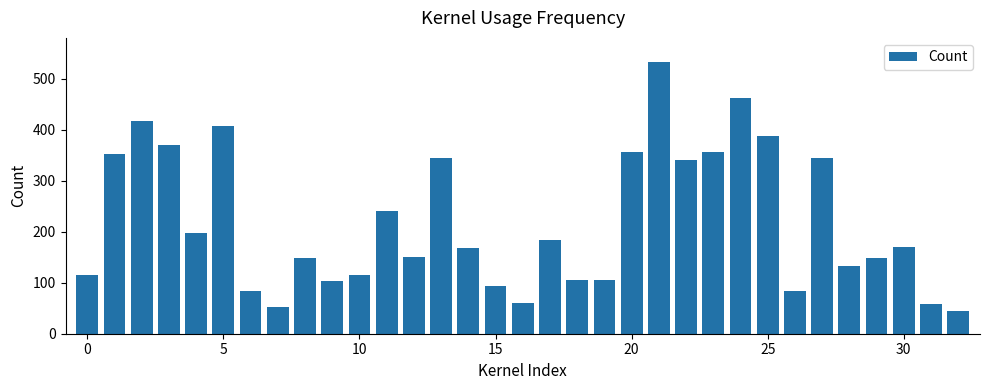

What is the difference between the second highest and second lowest values?

410